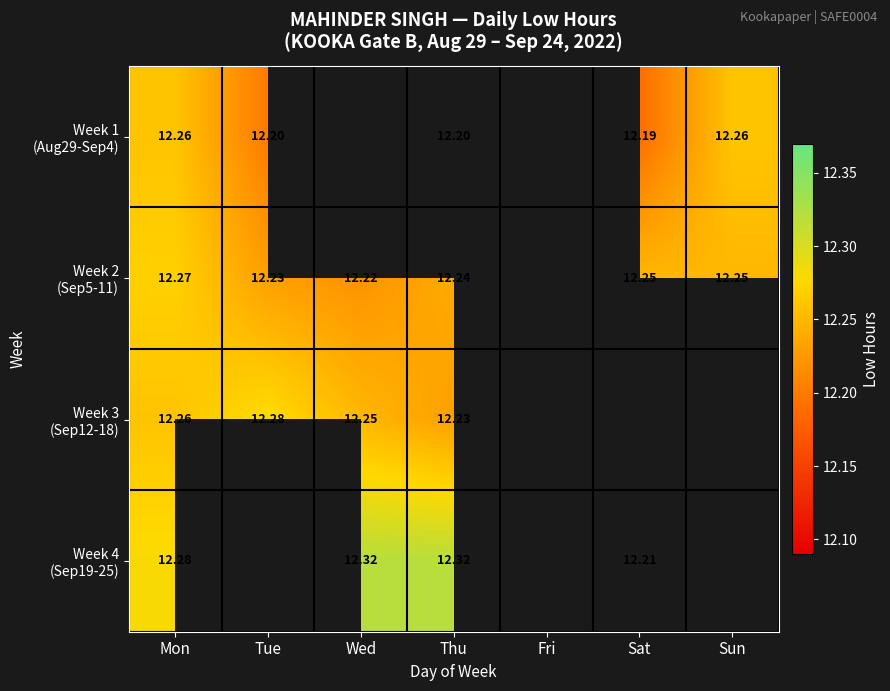

What is the difference between the maximum and minimum values in the Week 4 (Sep19-25) series?

0.1